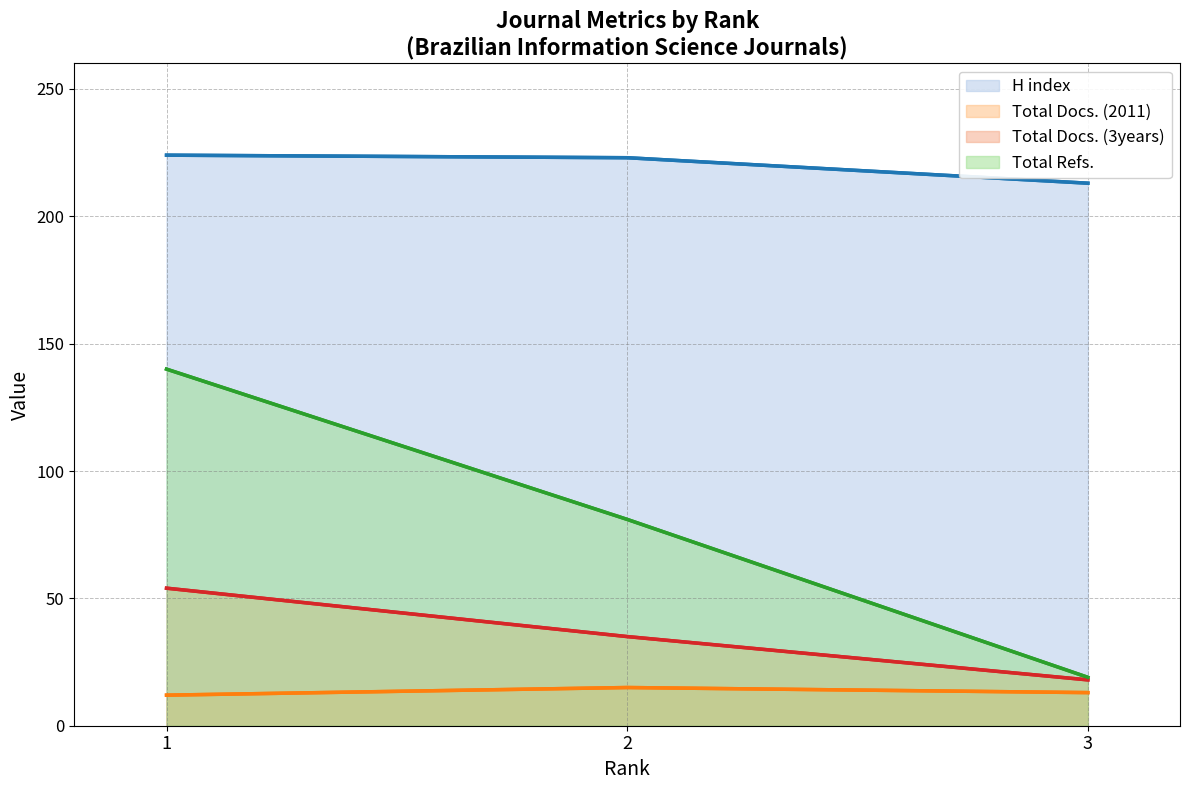

Reading right to left, transcribe all the data shown in this chart.

H index: 213	223	224
Total Docs. (2011): 13	15	12
Total Docs. (3years): 18	35	54
Total Refs.: 19	81	140